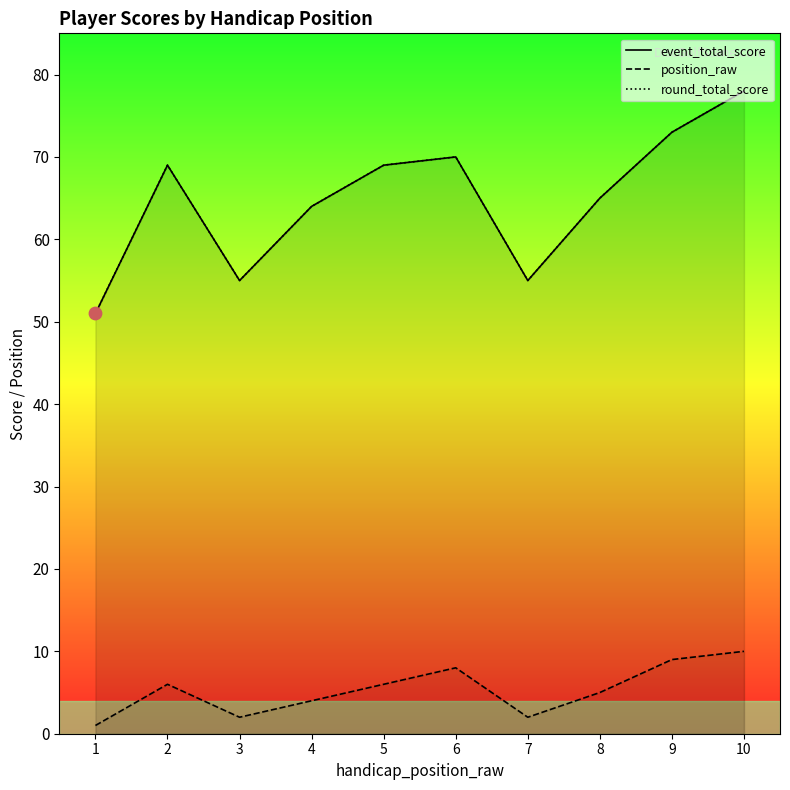

Which series reaches the maximum Y coordinate?

event_total_score